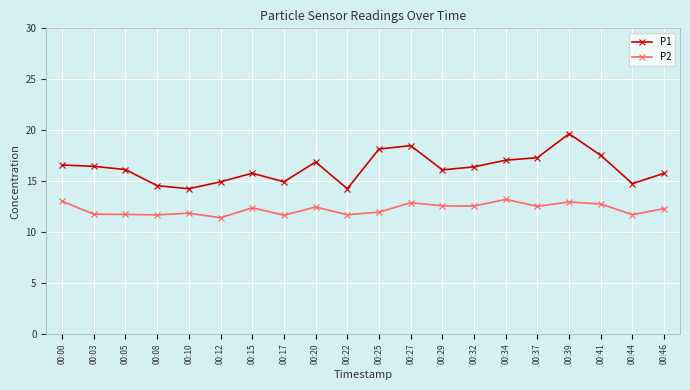

The value of P2 at 00:29 is 12.6. True or false?

True